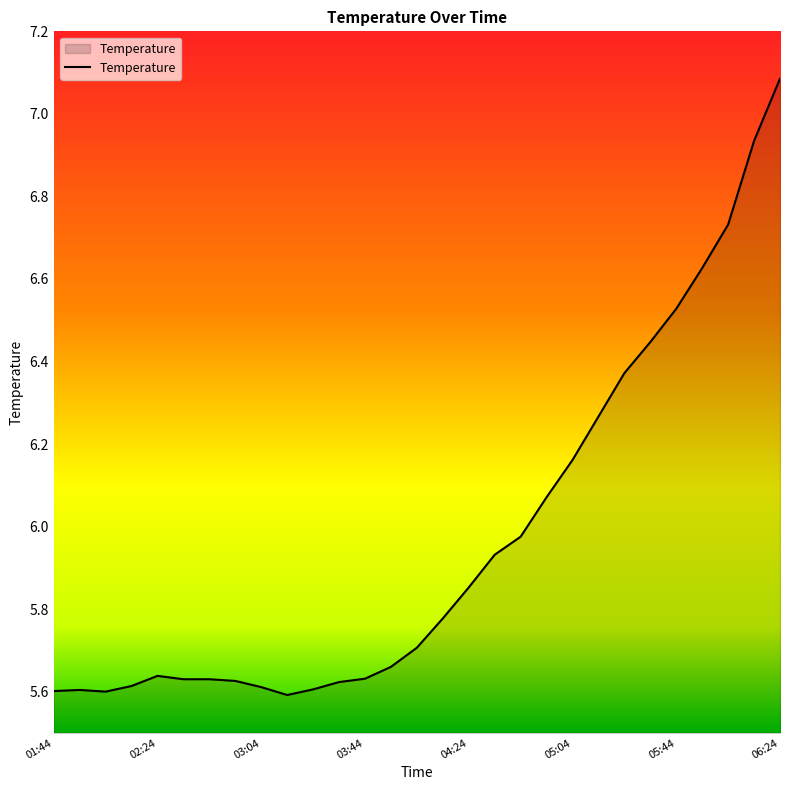

What is the difference between the maximum and minimum values?

1.5